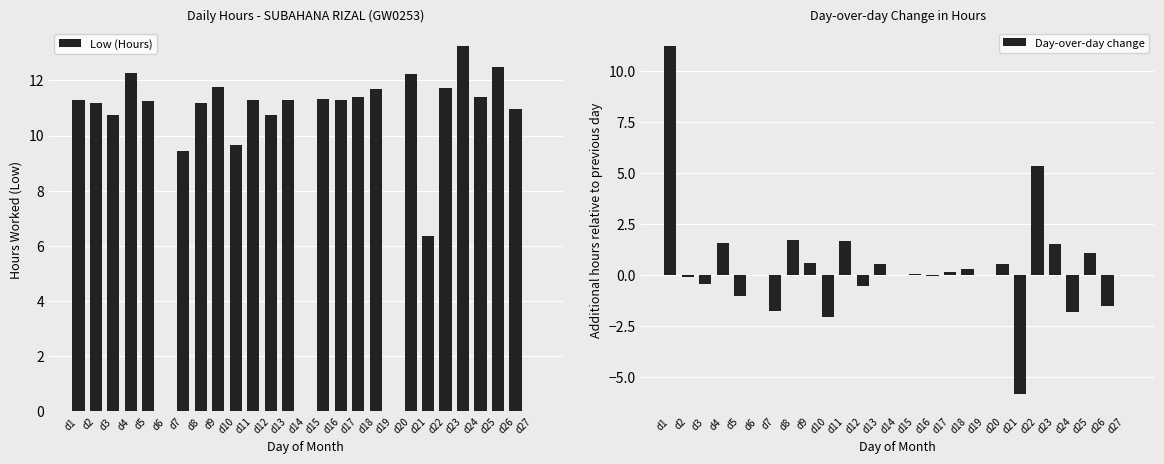

List the series in order of their overall mean, highest first.

Low (Hours), Day-over-day change